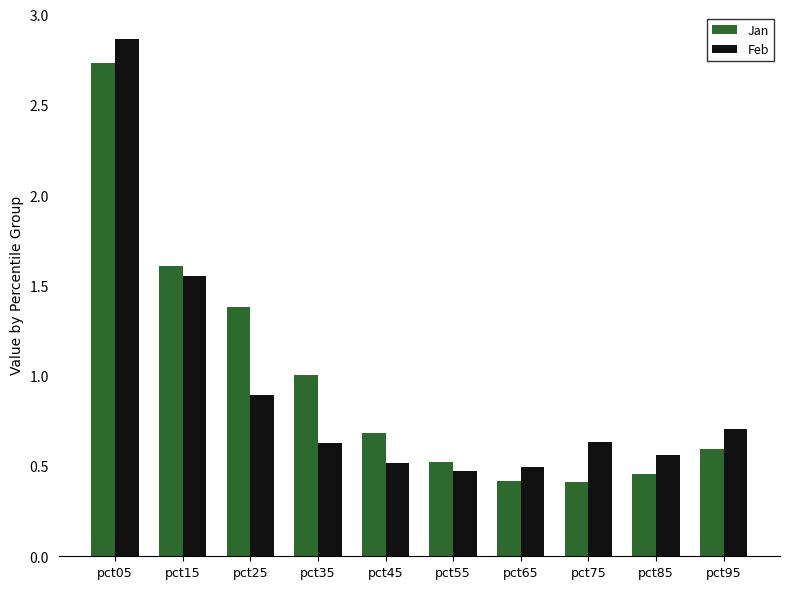

Is the value of Feb at pct85 greater than the value of Jan at pct55?

Yes